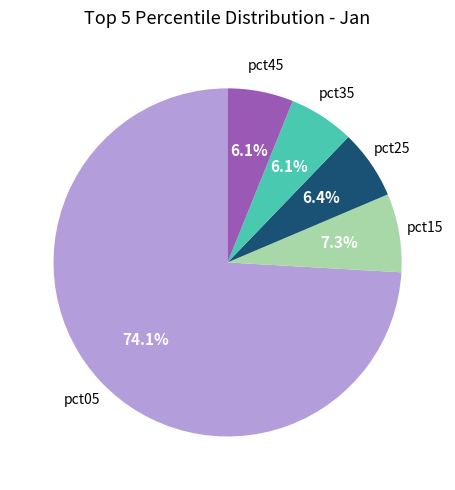

How many slices are in this pie chart?

5